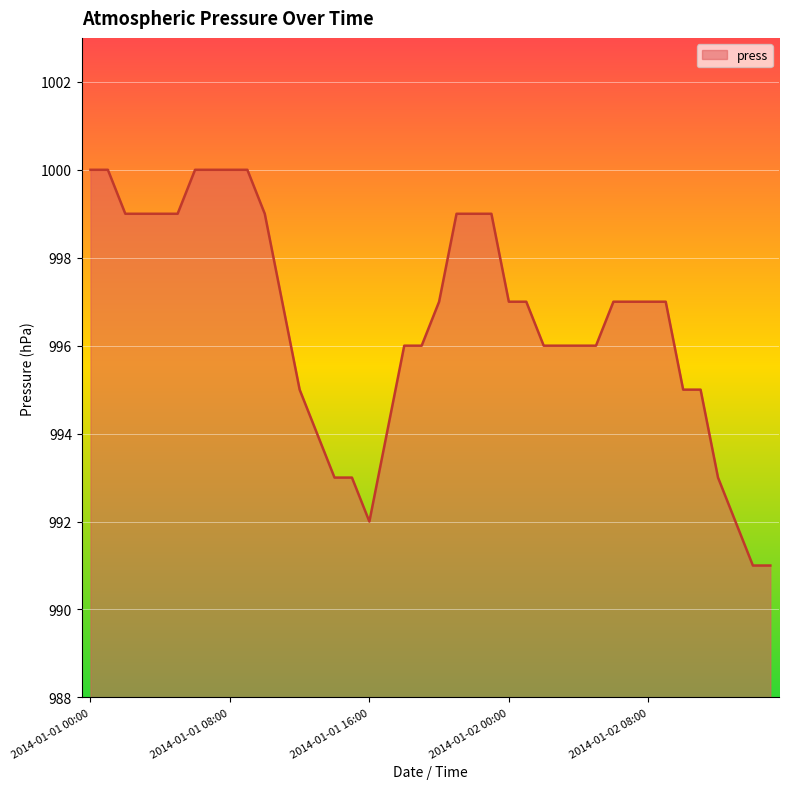

What is the maximum value shown in the chart?

1000